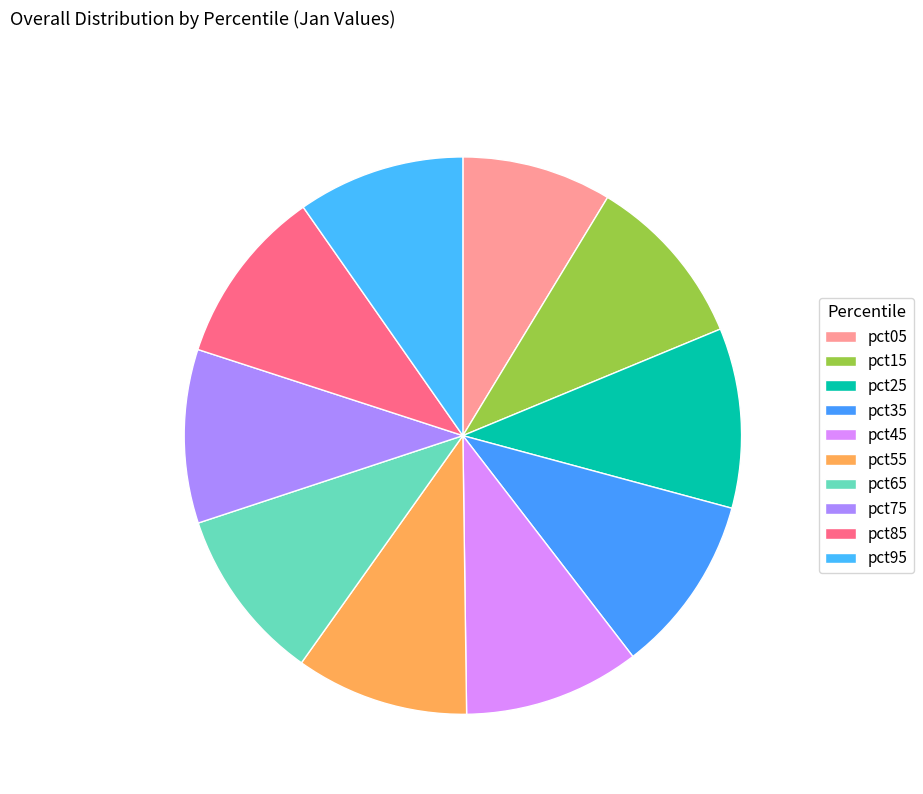

What is the total percentage of pct35 and pct85?

20.7%